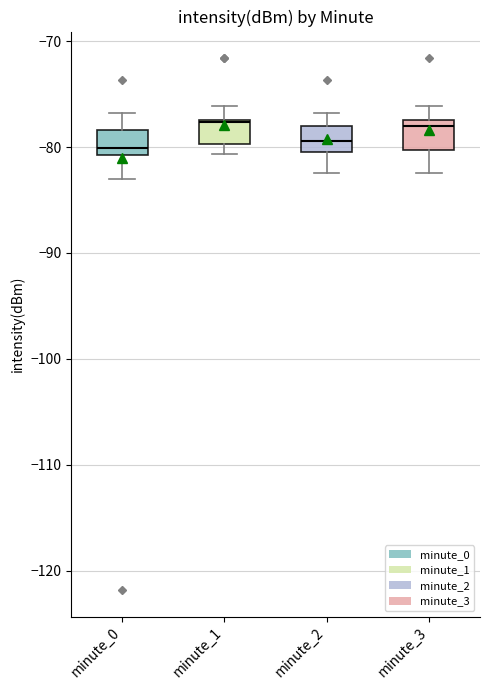

Where does the median line of the box for minute_3 sit on the y-axis? The values are not printed on the chart, so give them approximately, as read against the axis.

-78